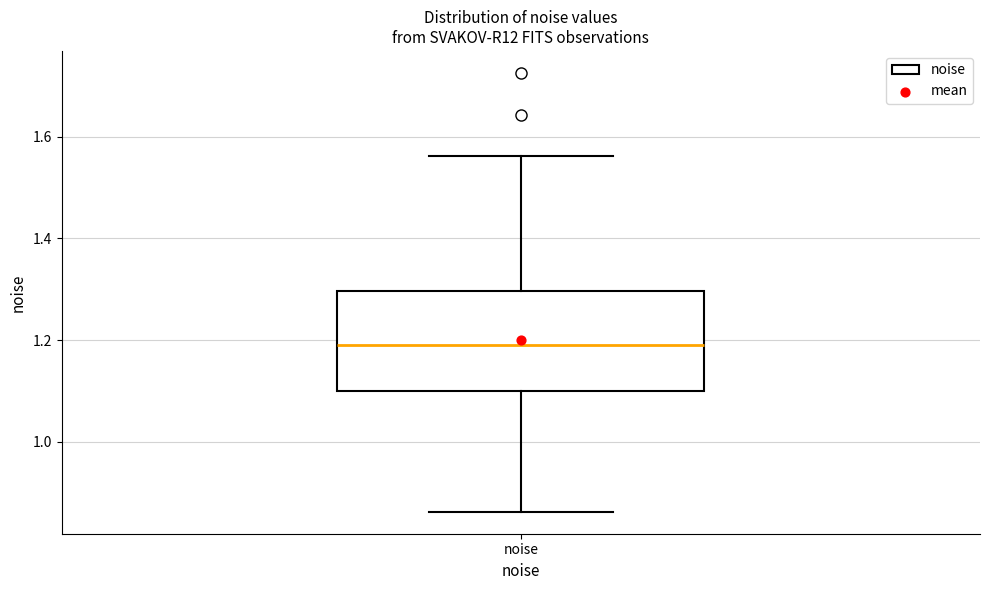

Transcribe this box plot: give where the median line is, the range the box spans, and where the two whiskers end, as read against the y-axis. The values are not printed on the chart, so give them approximately, as read against the axis.

median 1.20, box 1.10 to 1.30, whiskers 0.86 to 1.56